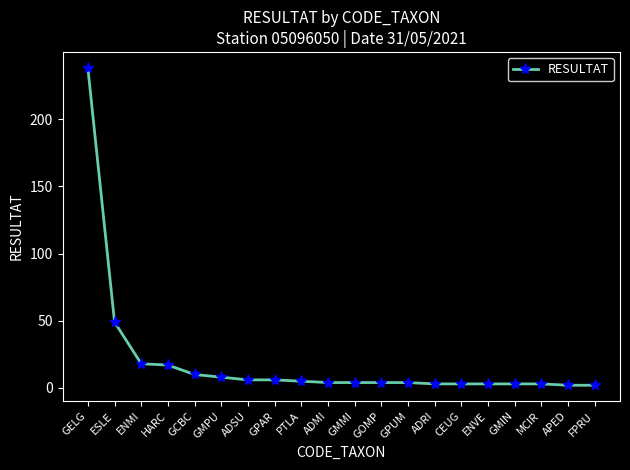

How many lines are shown in the chart?

1